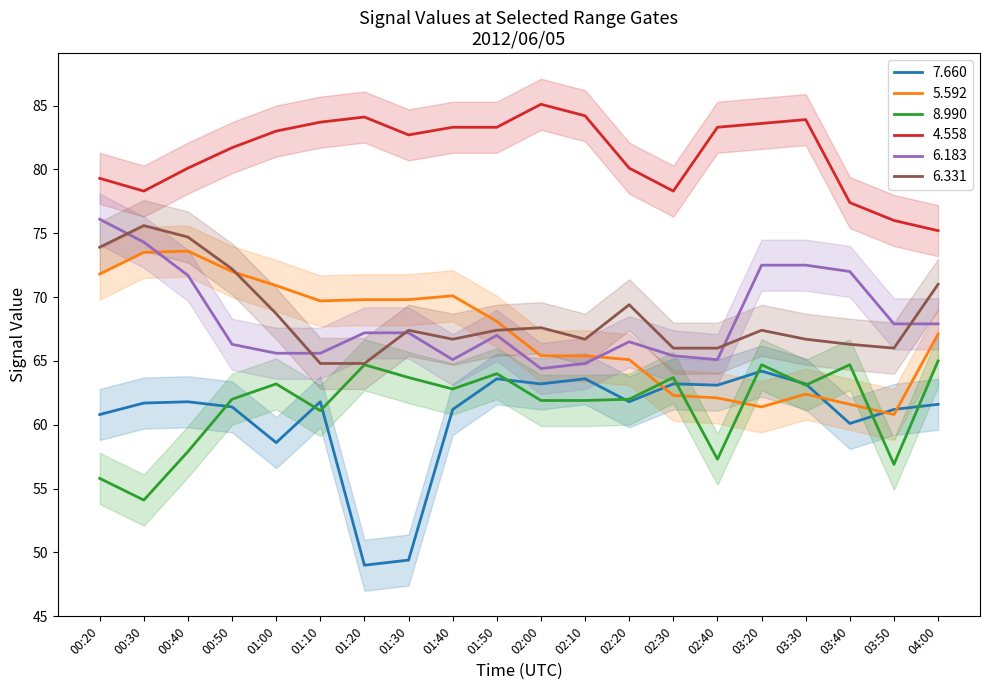

What is the value of the   4.558 point at the 6th from the left?

83.7